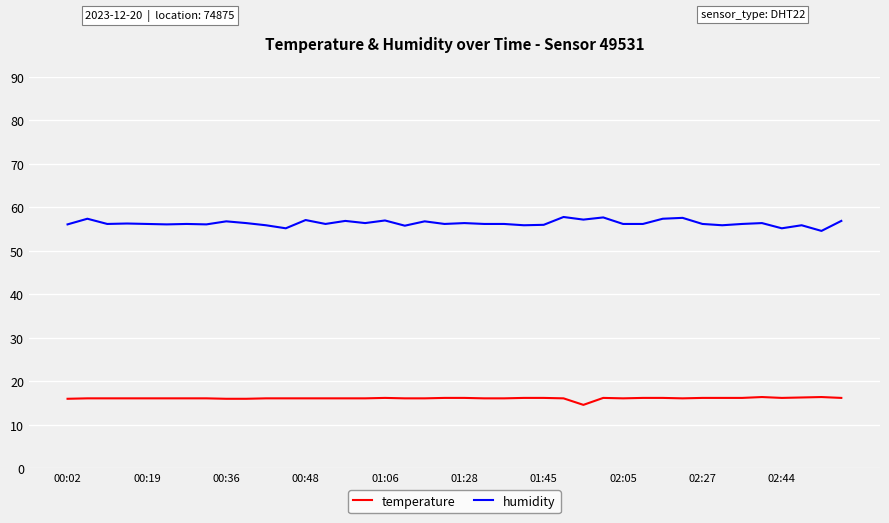

What is the lowest value of the humidity series?

54.6